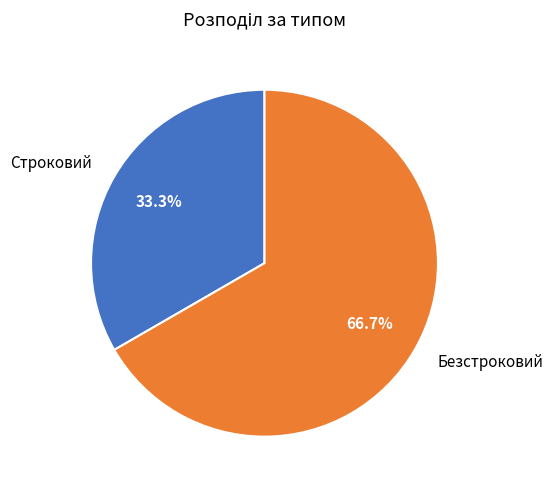

What is the smallest slice in the pie chart?

Строковий